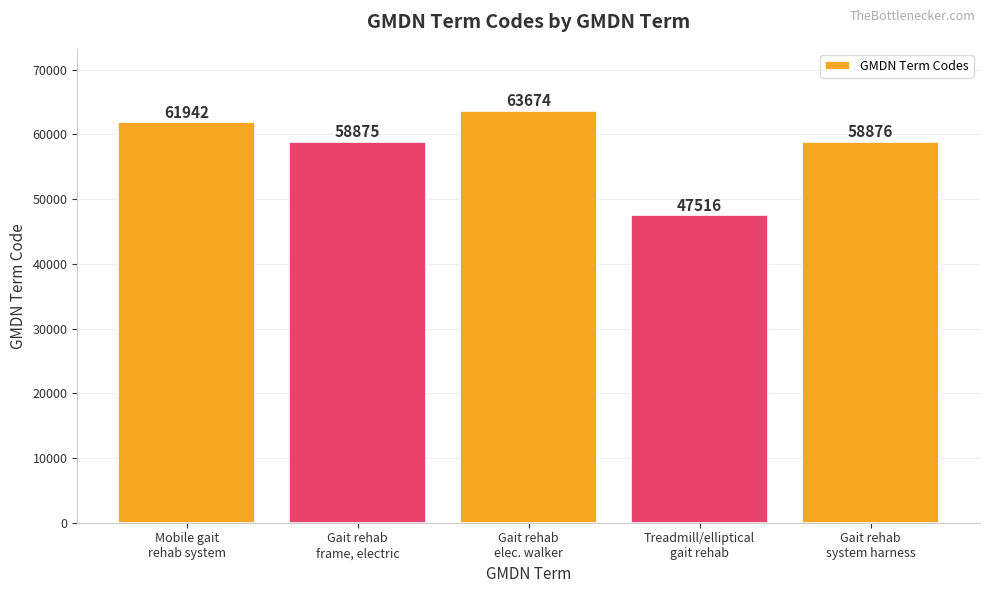

What is the change in value from Gait rehab
elec. walker to Treadmill/elliptical
gait rehab?

-16158